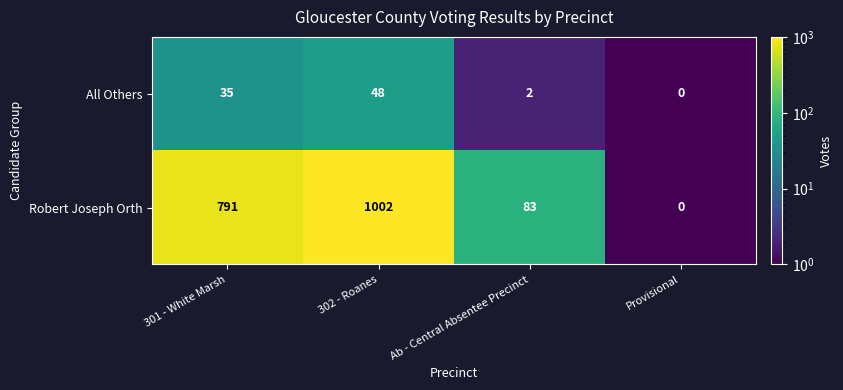

What is the total value across all series at Provisional?

0